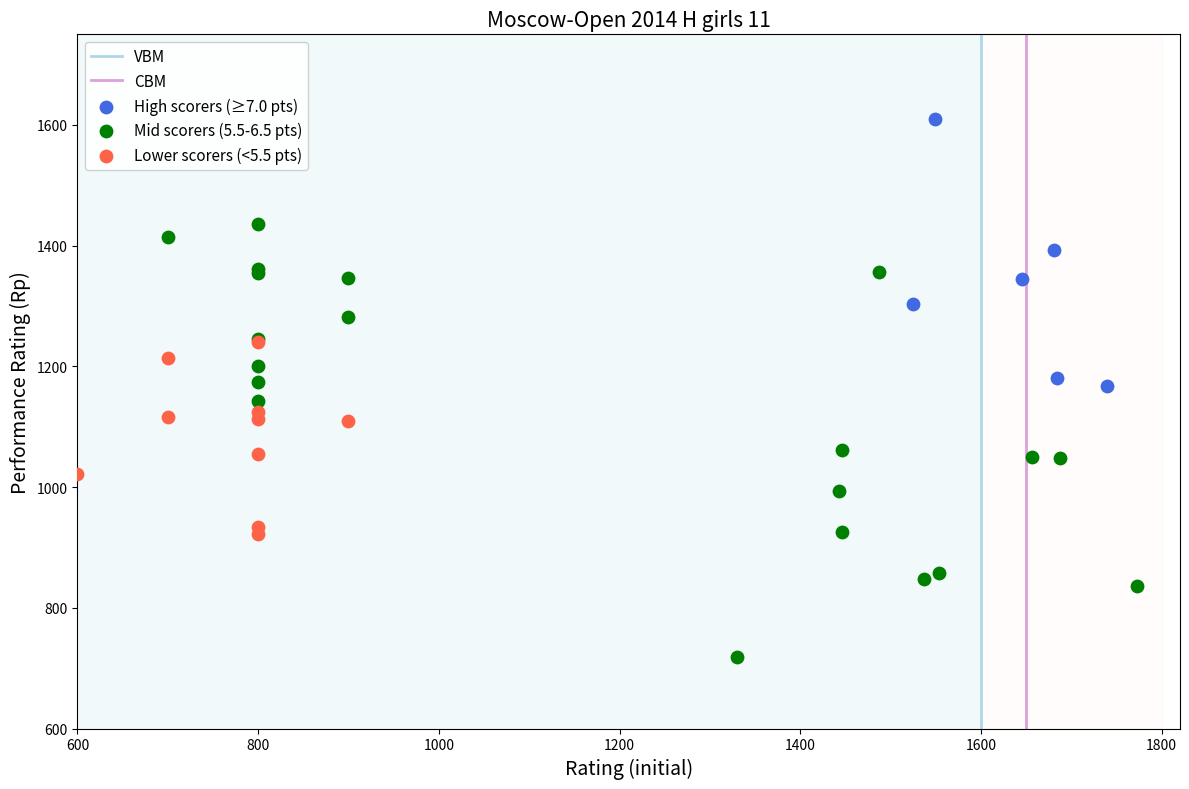

Which series reaches the minimum Y coordinate?

Mid scorers (5.5-6.5 pts)